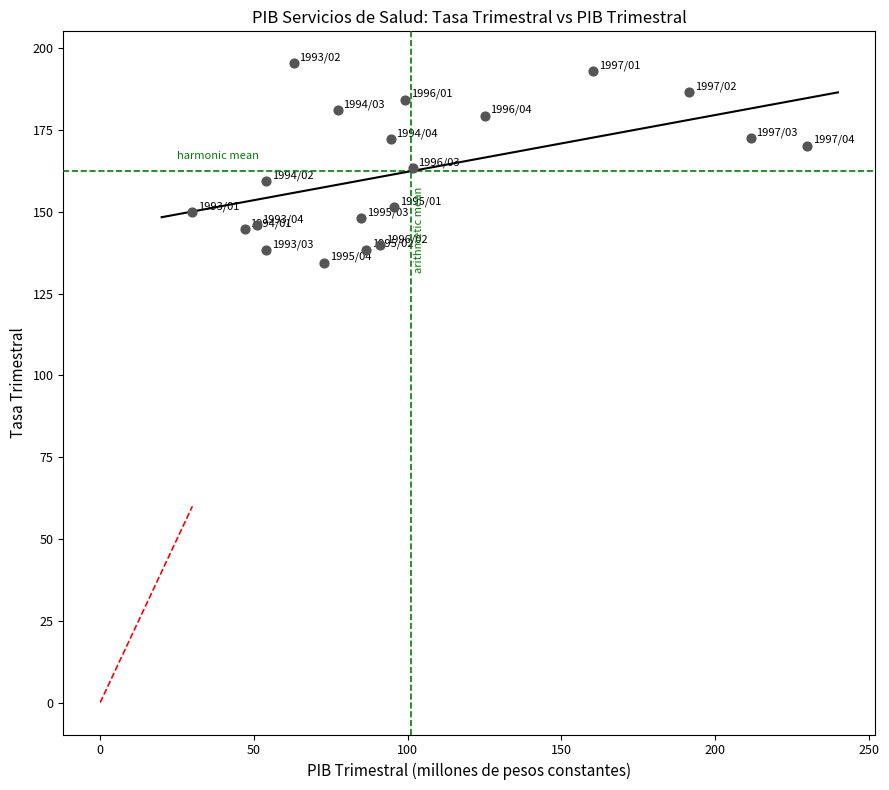

What is the range of Y values (max minus min)?

60.9